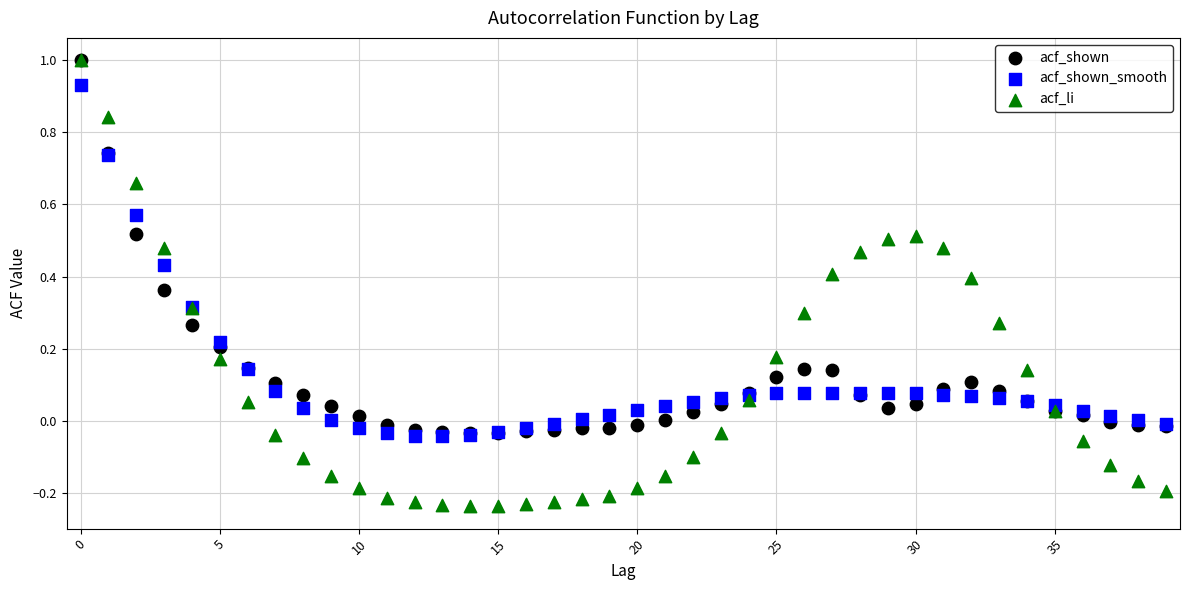

Which series has the widest spread of Y values?

acf_li